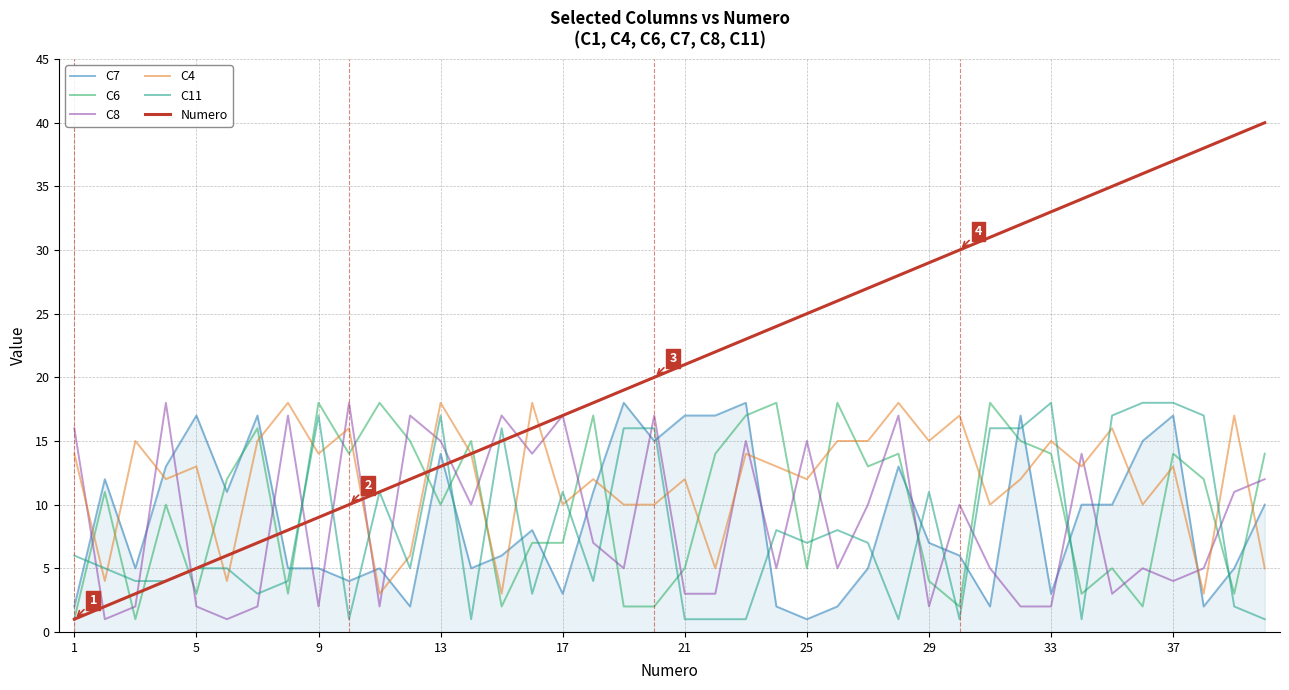

Which series ends up on top after the final intersection of C7 and C6?

C6